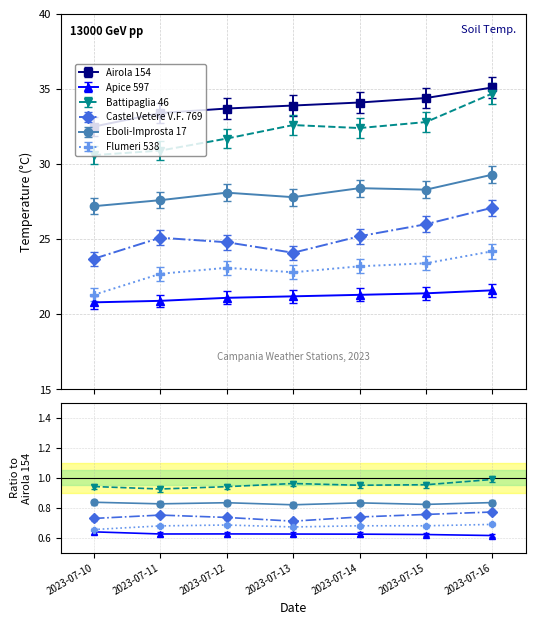

What are all the series names shown in the legend?

Airola 154, Apice 597, Battipaglia 46, Castel Vetere V.F. 769, Eboli-Improsta 17, Flumeri 538